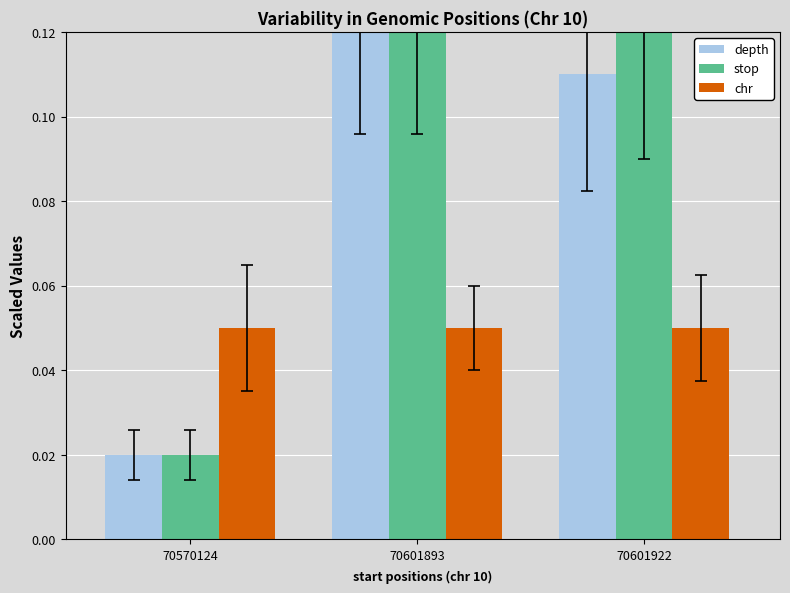

Which series changed the most between 70570124 and 70601922?

stop